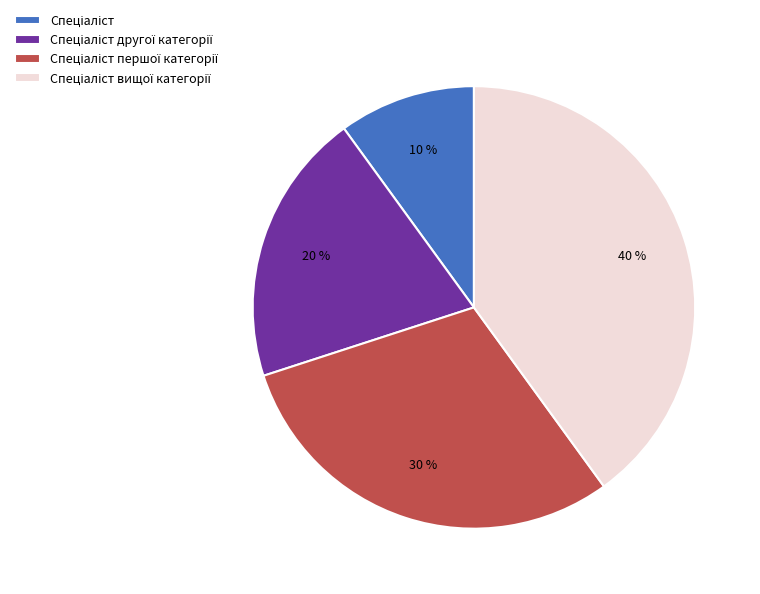

Is there any slice that represents more than half of the pie?

No